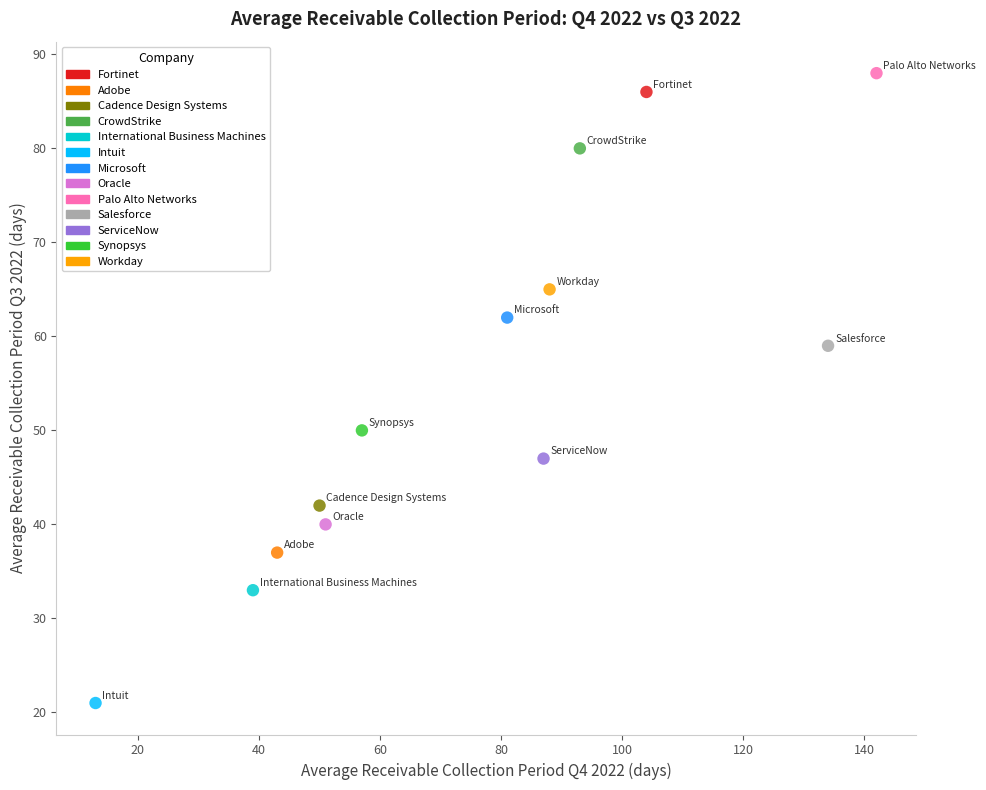

Which series reaches the maximum Y coordinate?

Palo Alto Networks